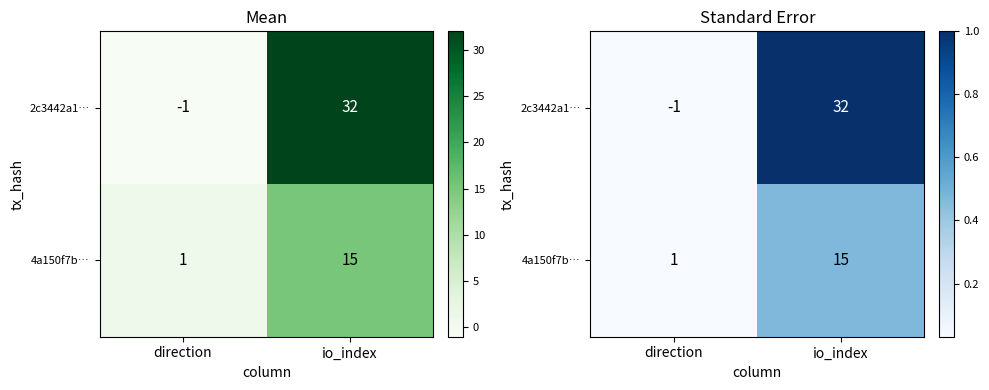

Which series has the largest range (max minus min)?

2c3442a1…